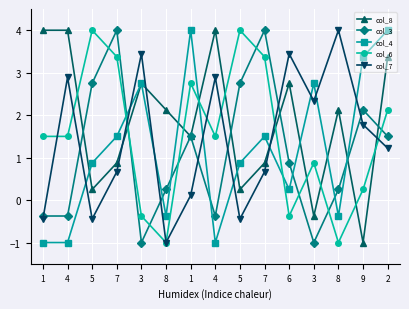

What is the sum of all col_6 values?

22.5